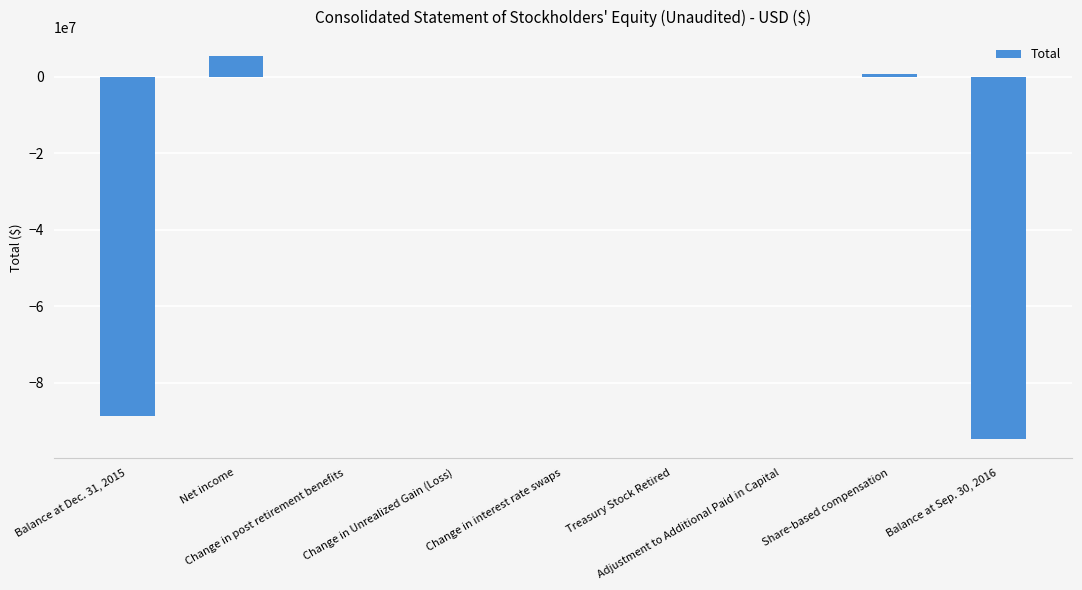

What value does the data have at Share-based compensation, to the nearest 10?

778000